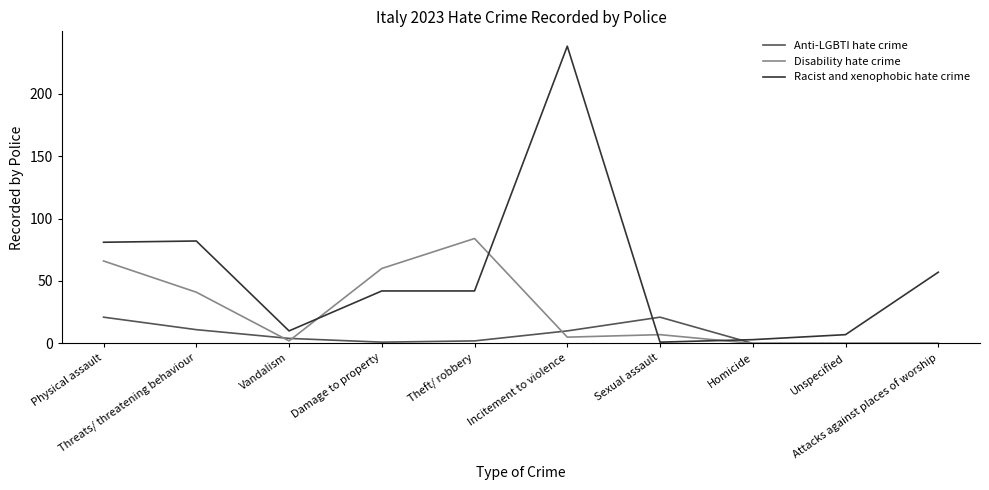

At which category does the chart reach its peak across all series?

Incitement to violence